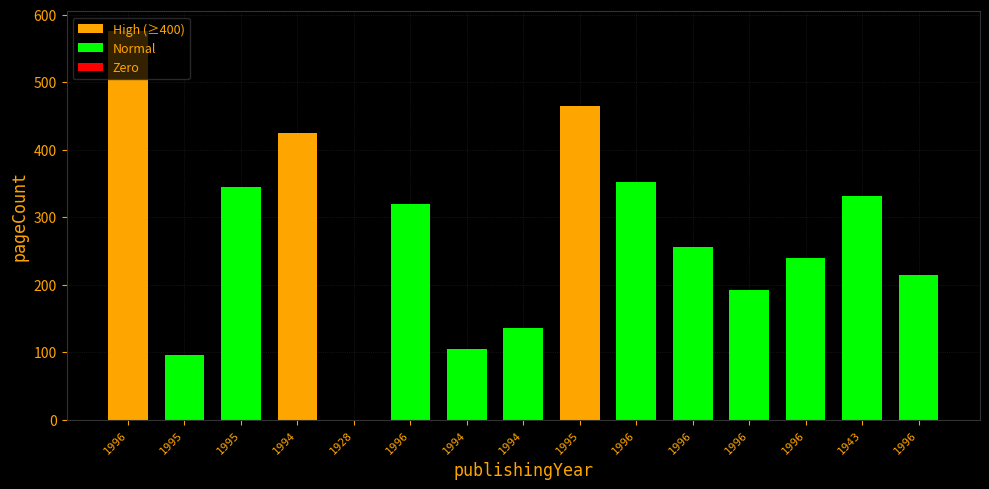

Is it true that the value at 1994 is 55?

False